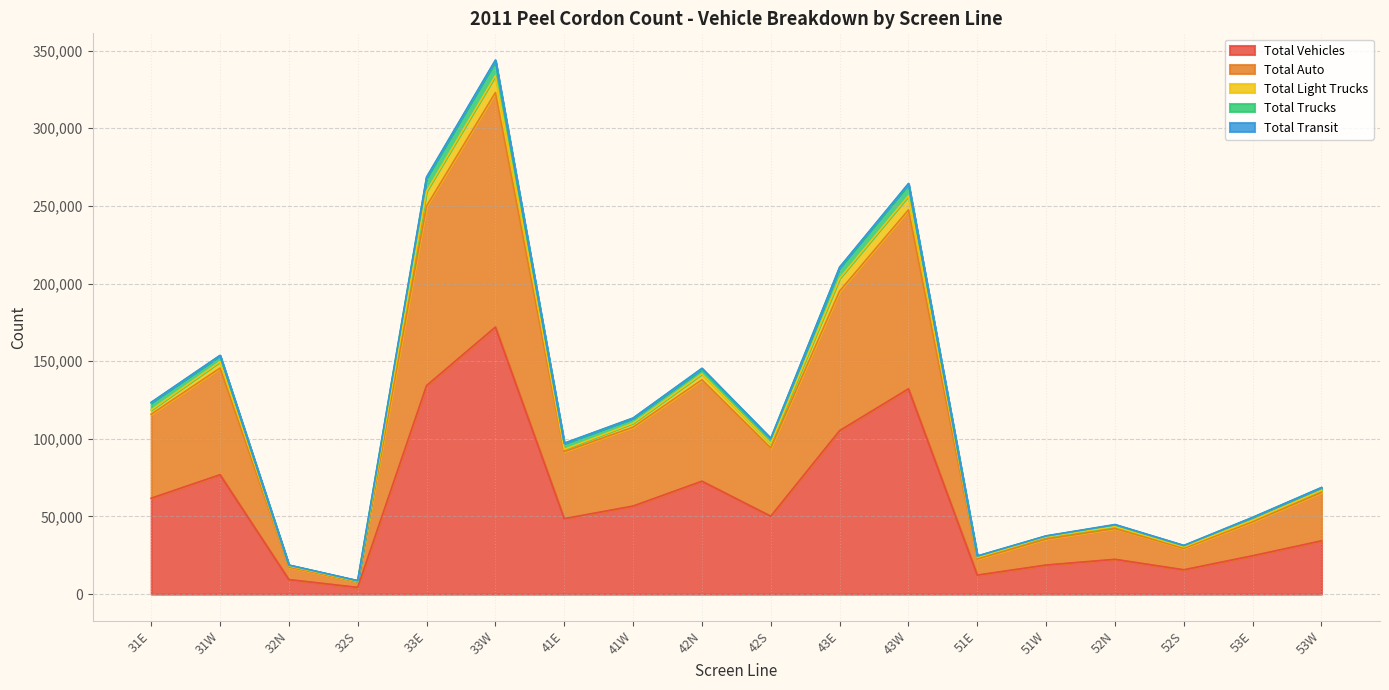

Does the chart display data point markers on the line(s)?

No